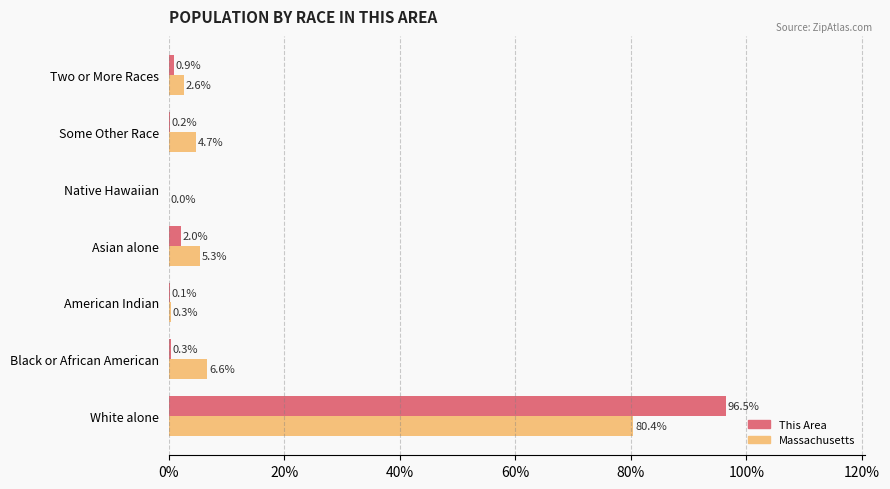

What is the sum of the This Area values at Native Hawaiian and Two or More Races?

0.9